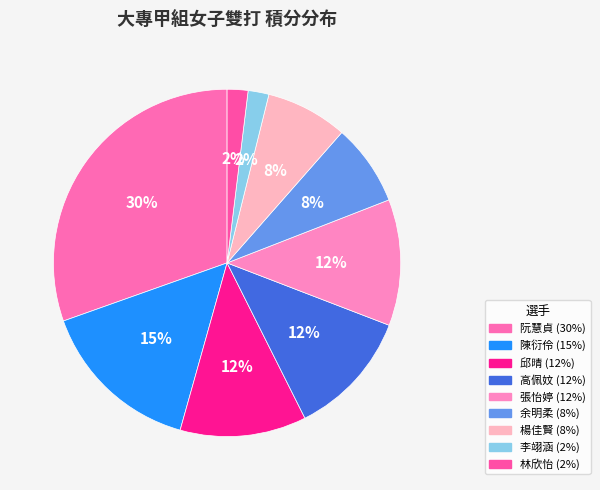

Rank the categories by value from lowest to highest.

李翊涵, 林欣怡, 余明柔, 楊佳賢, 邱晴, 高佩妏, 張怡婷, 陳衍伶, 阮慧貞